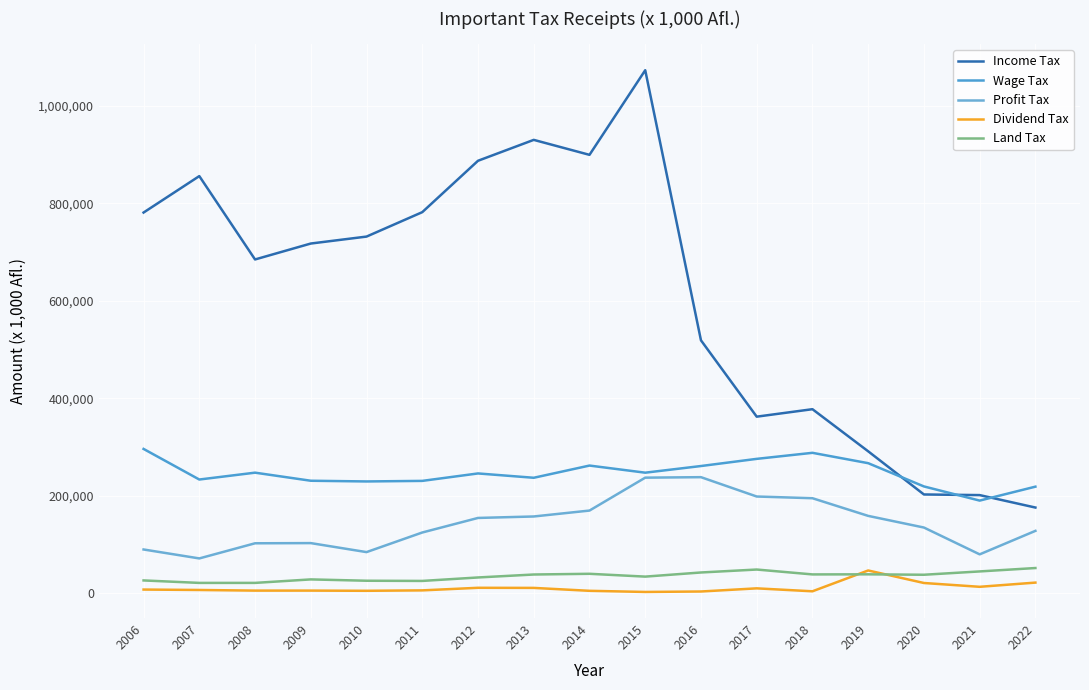

Reading right to left, extract all data points from this chart.

Income Tax: 176102	201636	202924	291454	377858	362528	519156	1073213	899618	930336	887453	782032	731937	717682	685017	856008	781256
Wage Tax: 218943	190368	219407	267109	288365	275968	261268	247619	262232	237177	246063	230780	229641	231077	247651	233580	296359
Profit Tax: 128275	80072	135088	158978	195234	198729	238417	237408	169907	157775	154774	124911	84689	103163	102790	71732	90080
Dividend Tax: 22133	13511	21326	47018	4308	10340	3887	2961	5285	11262	11480	6190	5326	5727	5699	6999	7861
Land Tax: 52021	45050	38247	39112	38923	48940	42895	34417	40200	38738	32672	25569	25959	28688	21537	21518	26583